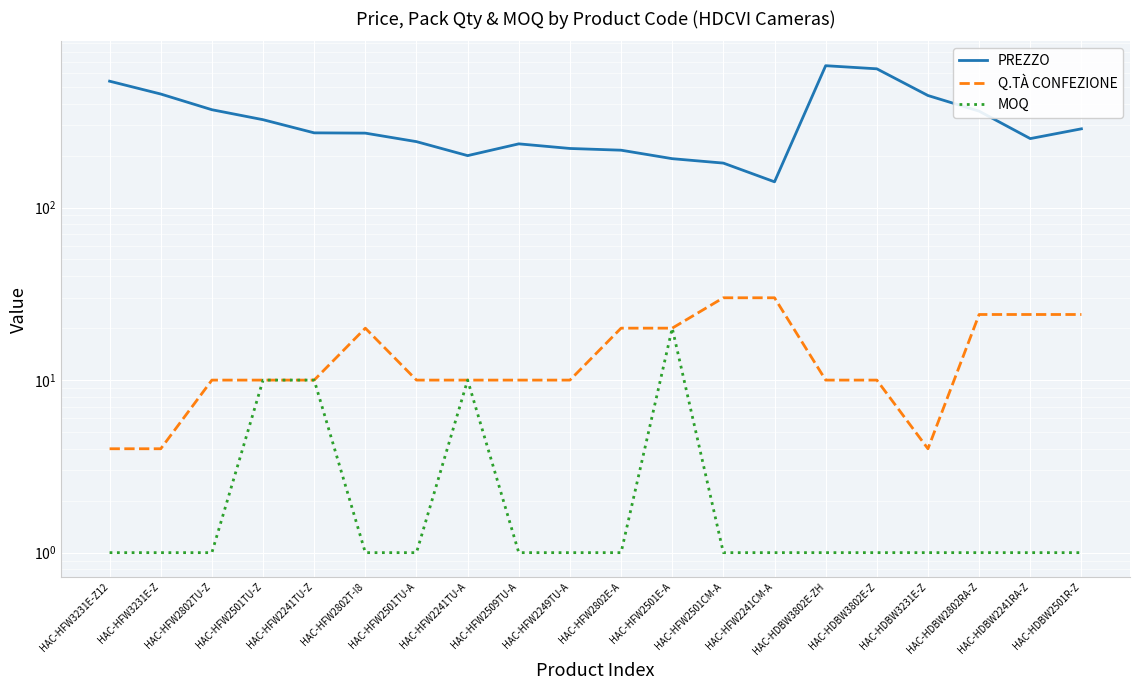

At which category is the sum across all series the highest?

HAC-HDBW3802E-ZH